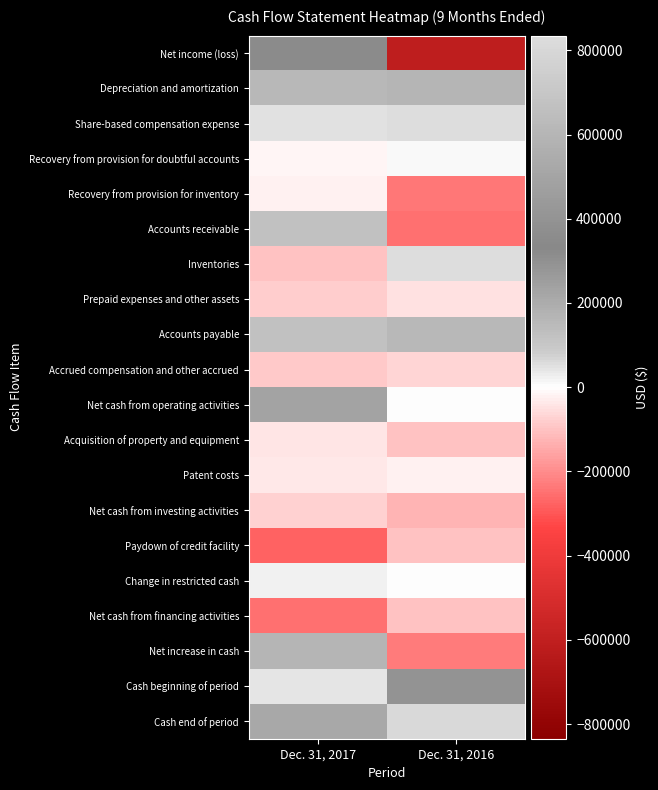

Reading left to right, extract all data points from this chart.

Net income (loss): Dec. 31, 2017=353718	Dec. 31, 2016=-612415
Depreciation and amortization: Dec. 31, 2017=154150	Dec. 31, 2016=168357
Share-based compensation expense: Dec. 31, 2017=49335	Dec. 31, 2016=52411
Recovery from provision for doubtful accounts: Dec. 31, 2017=-18500	Dec. 31, 2016=11000
Recovery from provision for inventory: Dec. 31, 2017=-20000	Dec. 31, 2016=-240000
Accounts receivable: Dec. 31, 2017=123362	Dec. 31, 2016=-249823
Inventories: Dec. 31, 2017=-98423	Dec. 31, 2016=834772
Prepaid expenses and other assets: Dec. 31, 2017=-82940	Dec. 31, 2016=-45741
Accounts payable: Dec. 31, 2017=118869	Dec. 31, 2016=152527
Accrued compensation and other accrued: Dec. 31, 2017=-85167	Dec. 31, 2016=-71081
Net cash from operating activities: Dec. 31, 2017=494404	Dec. 31, 2016=7
Acquisition of property and equipment: Dec. 31, 2017=-41647	Dec. 31, 2016=-104057
Patent costs: Dec. 31, 2017=-35238	Dec. 31, 2016=-21102
Net cash from investing activities: Dec. 31, 2017=-76885	Dec. 31, 2016=-125159
Paydown of credit facility: Dec. 31, 2017=-275055	Dec. 31, 2016=-103821
Change in restricted cash: Dec. 31, 2017=25000	Dec. 31, 2016=0
Net cash from financing activities: Dec. 31, 2017=-250055	Dec. 31, 2016=-103821
Net increase in cash: Dec. 31, 2017=167464	Dec. 31, 2016=-228973
Cash beginning of period: Dec. 31, 2017=45117	Dec. 31, 2016=292840
Cash end of period: Dec. 31, 2017=212581	Dec. 31, 2016=63867